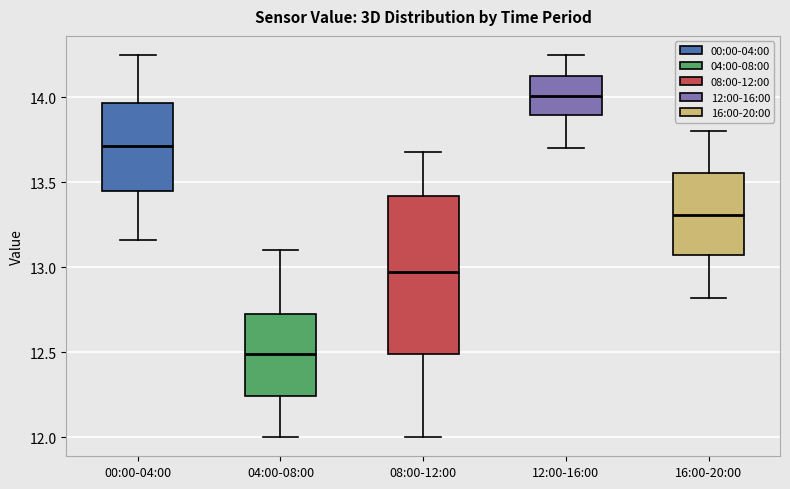

Where does the median line of the box for 04:00-08:00 sit on the y-axis? The values are not printed on the chart, so give them approximately, as read against the axis.

12.50